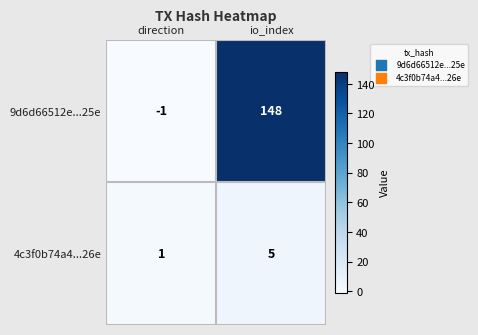

What is the difference between the maximum and minimum values in the 9d6d66512e...25e series?

149